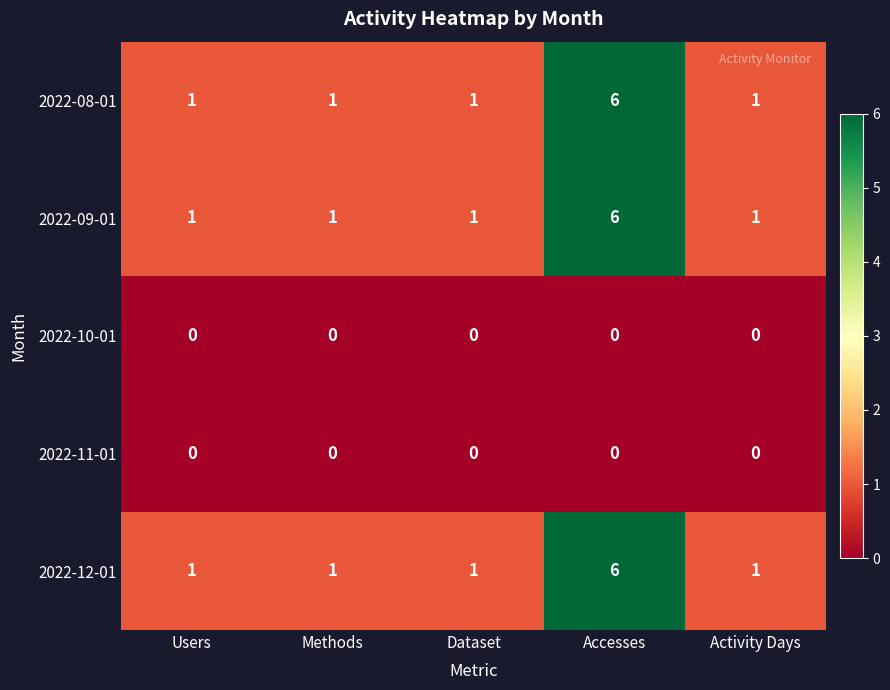

What is the maximum value shown in the chart?

6